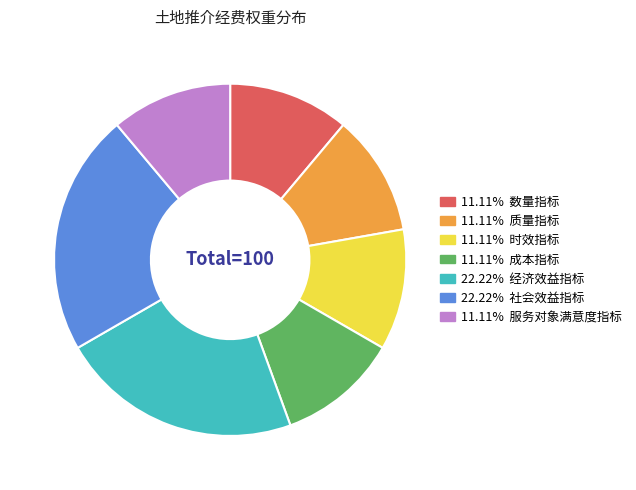

Does any single category account for the majority?

No